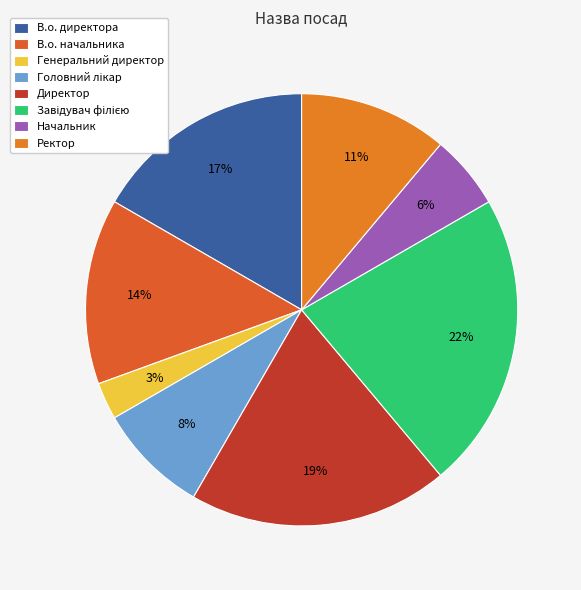

What percentage is the Завідувач філією slice, to the nearest percent?

22%